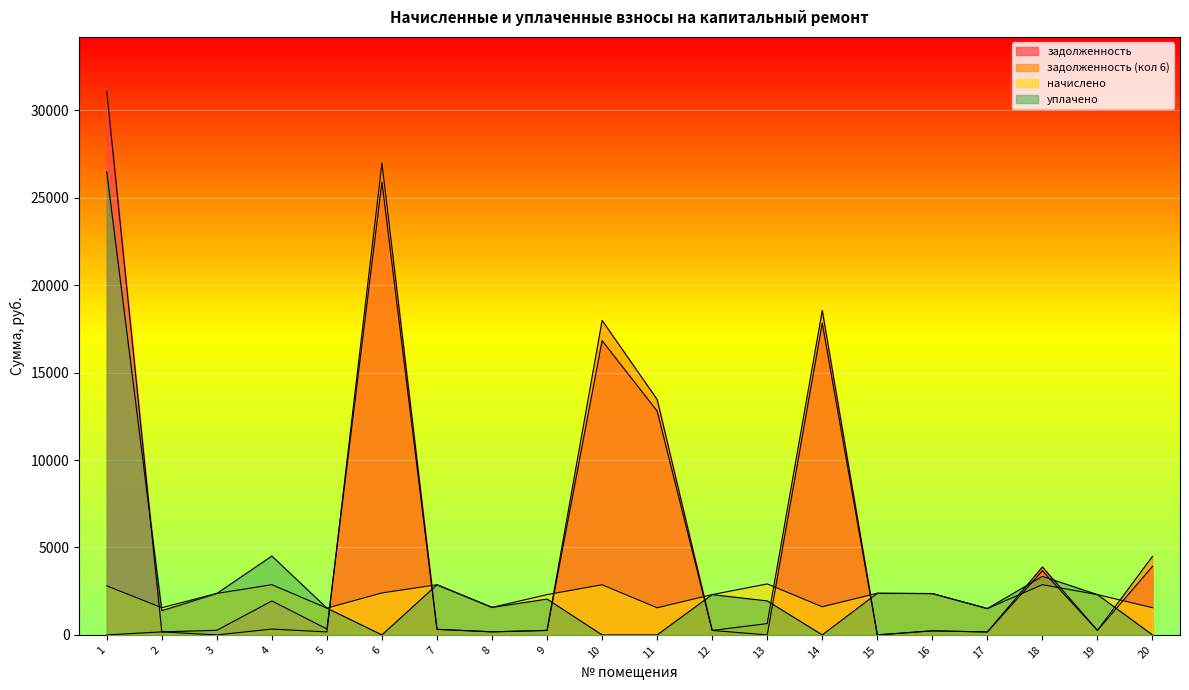

What is the average value of the уплачено series?

2945.7